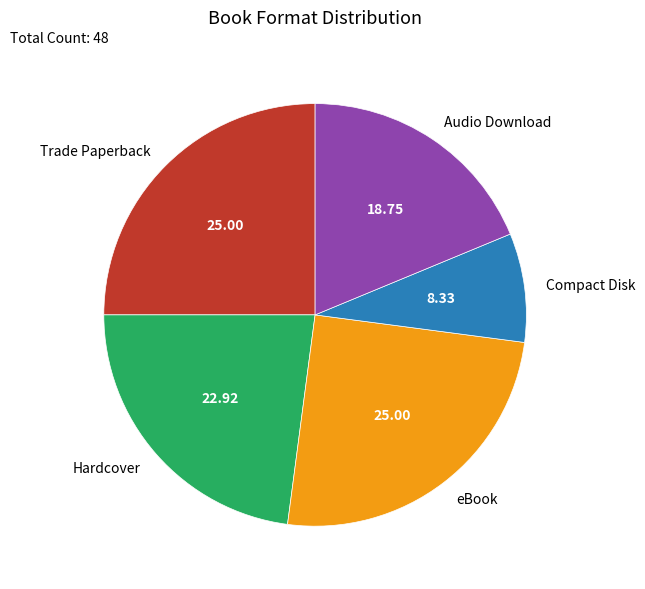

Combined, do Hardcover and Audio Download account for over 50%?

No